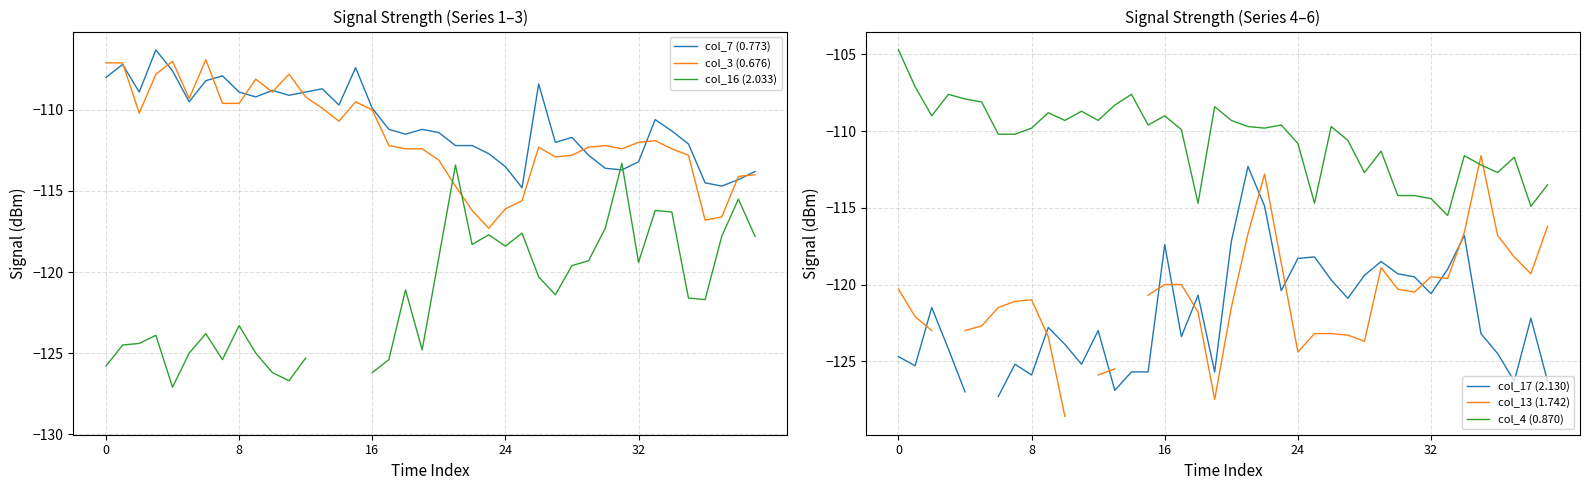

What is the minimum value for col_3 (0.676)?

-117.3